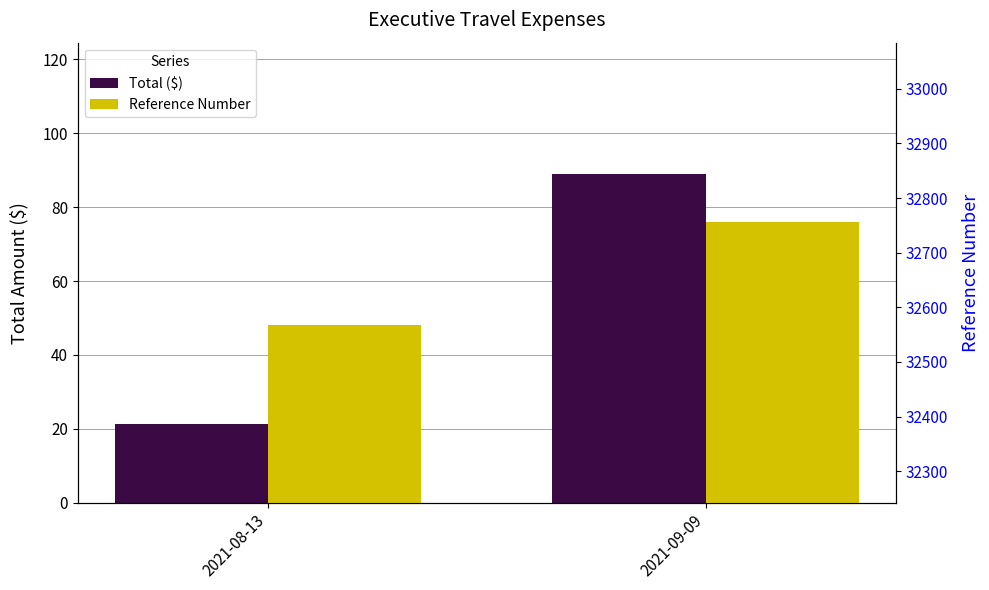

Which category has the lowest value across all series?

2021-08-13